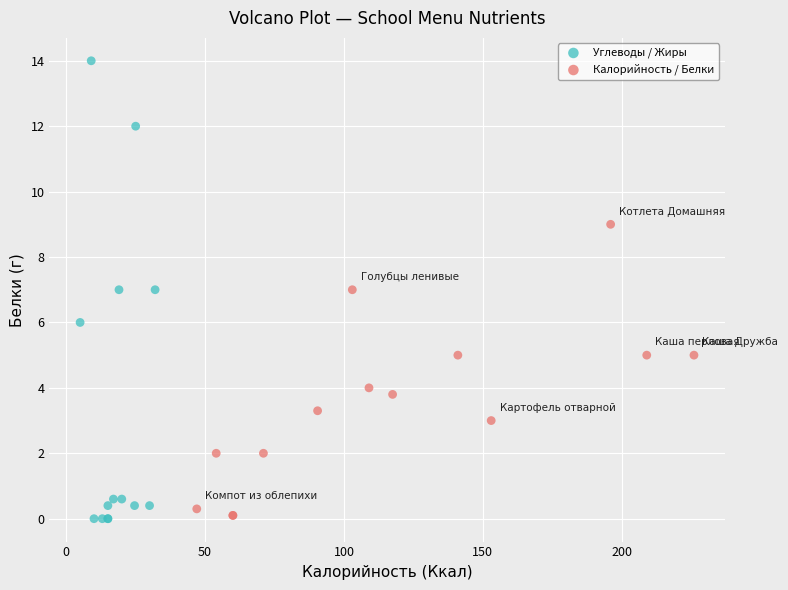

Which series reaches the maximum Y coordinate?

Углеводы / Жиры